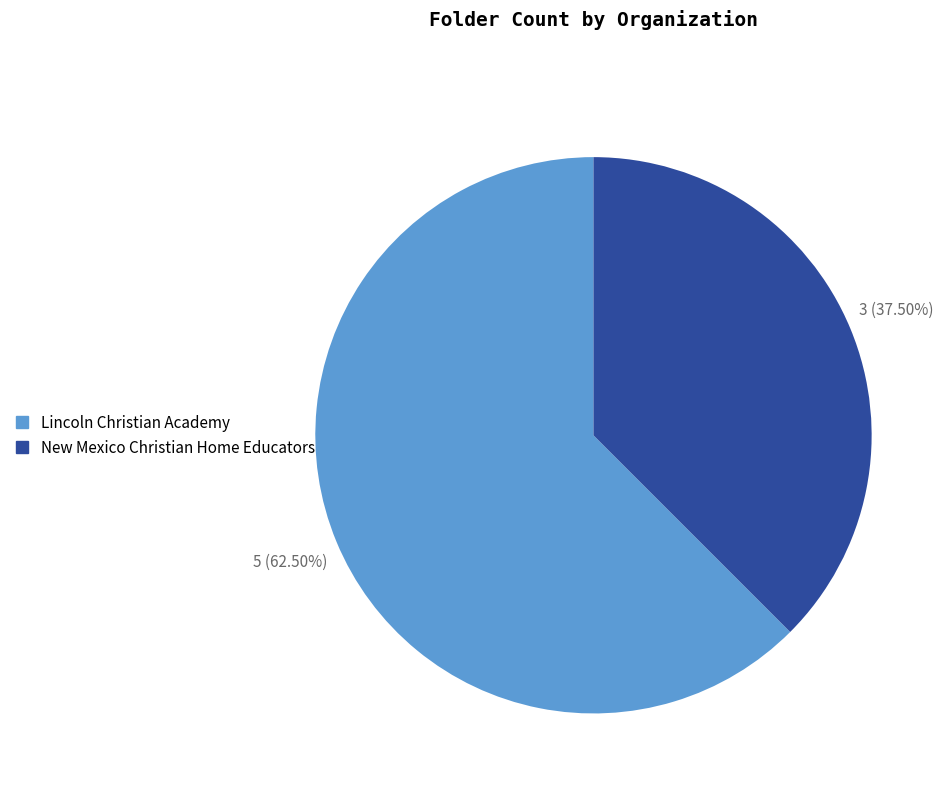

What is the ratio of the value at New Mexico Christian Home Educators to the value at Lincoln Christian Academy?

0.6